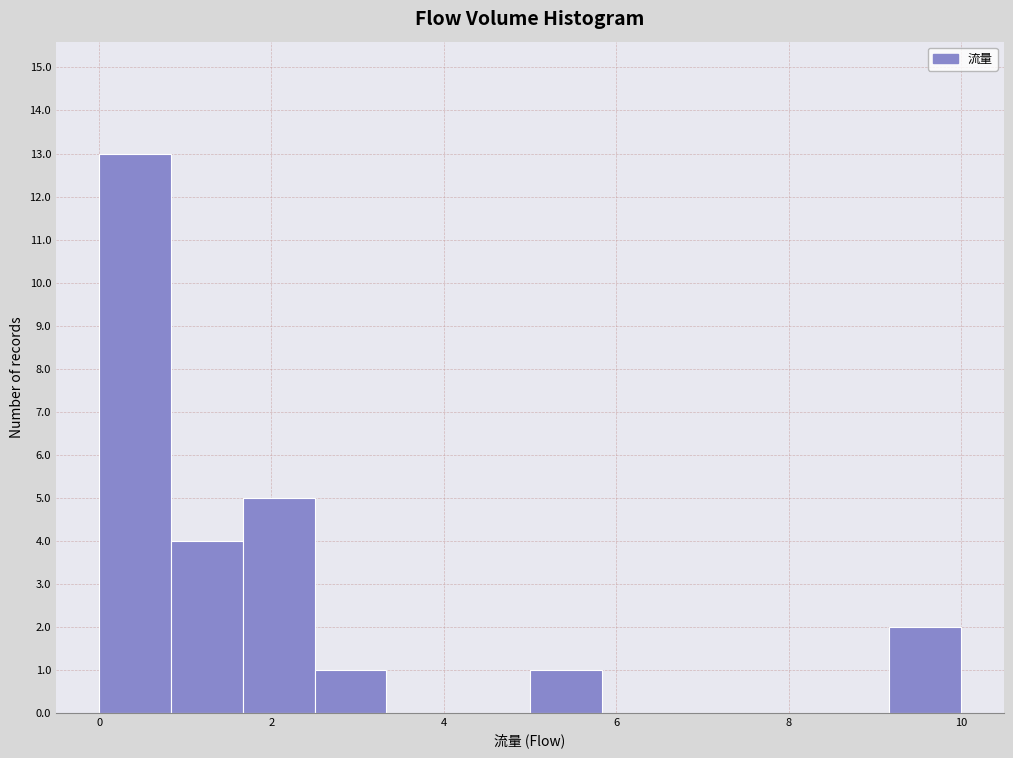

Reading left to right, transcribe this chart: for each bar, give the range it covers on the x-axis and its height. Neither the bar edges nor the heights are printed on the chart, so give them approximately, as read against the axes.

0.0 to 0.8: 13
0.8 to 1.6: 4
1.6 to 2.6: 5
2.6 to 3.4: 1
3.4 to 4.2: 0
4.2 to 5.0: 0
5.0 to 5.8: 1
5.8 to 6.6: 0
6.6 to 7.6: 0
7.6 to 8.4: 0
8.4 to 9.2: 0
9.2 to 10.0: 2